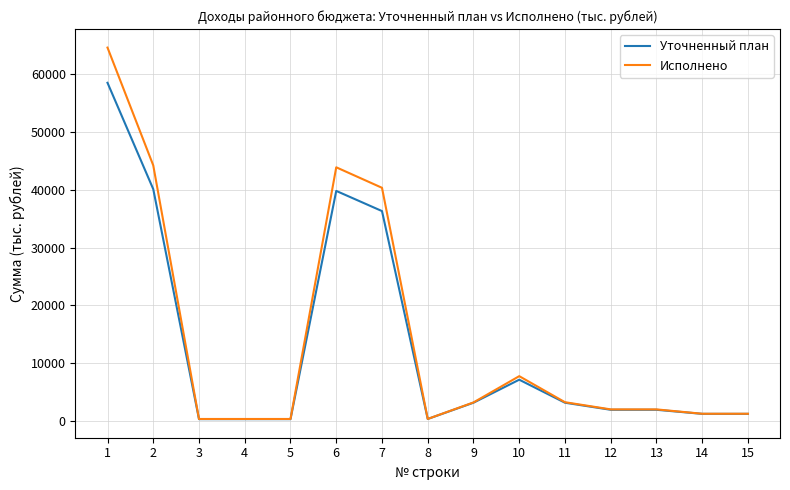

The value of Исполнено at 9 is 3201.1. True or false?

True